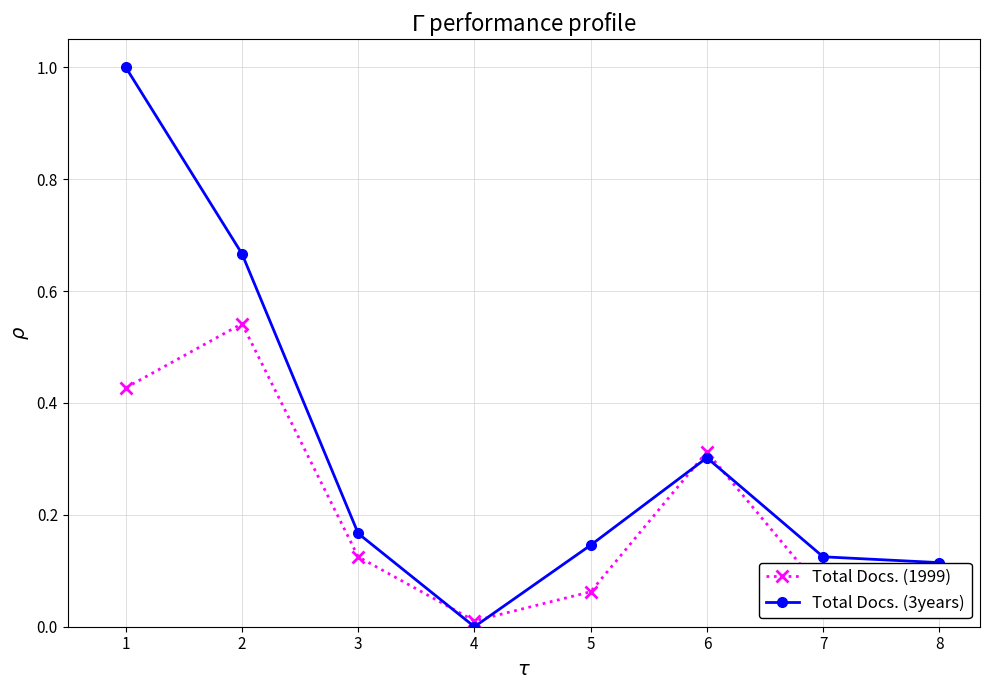

The Total Docs. (3years) series shows 0.2 at 5. True or false?

False